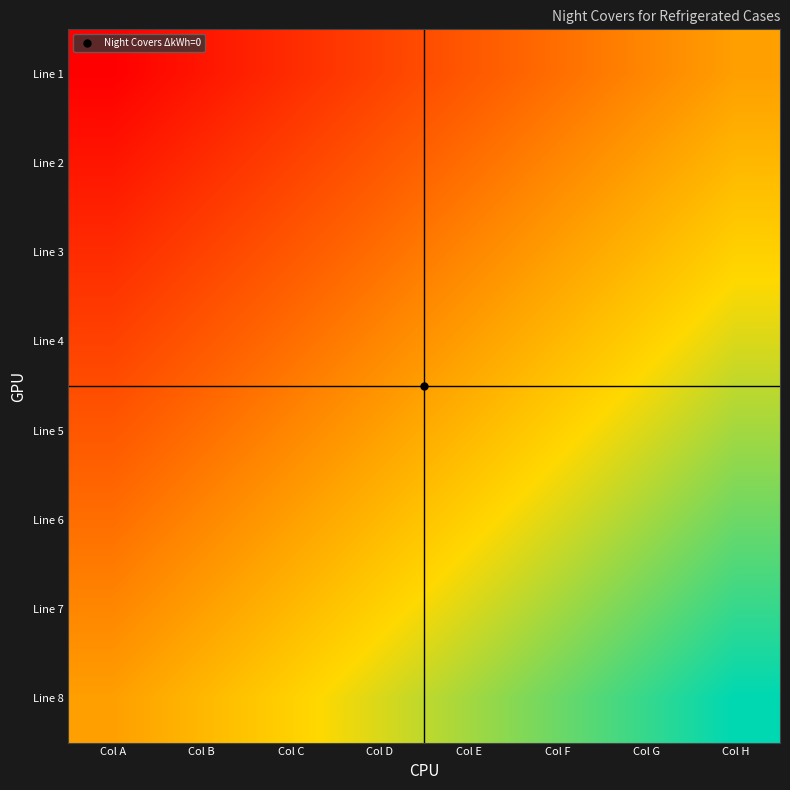

Reading right to left, list all the values displayed in this chart.

Line 1: Col H=0.5	Col G=0.4	Col F=0.4	Col E=0.3	Col D=0.2	Col C=0.1	Col B=0.1	Col A=0.0
Line 2: Col H=0.6	Col G=0.5	Col F=0.4	Col E=0.4	Col D=0.3	Col C=0.2	Col B=0.1	Col A=0.1
Line 3: Col H=0.6	Col G=0.6	Col F=0.5	Col E=0.4	Col D=0.4	Col C=0.3	Col B=0.2	Col A=0.1
Line 4: Col H=0.7	Col G=0.6	Col F=0.6	Col E=0.5	Col D=0.4	Col C=0.4	Col B=0.3	Col A=0.2
Line 5: Col H=0.8	Col G=0.7	Col F=0.6	Col E=0.6	Col D=0.5	Col C=0.4	Col B=0.4	Col A=0.3
Line 6: Col H=0.9	Col G=0.8	Col F=0.7	Col E=0.6	Col D=0.6	Col C=0.5	Col B=0.4	Col A=0.4
Line 7: Col H=0.9	Col G=0.9	Col F=0.8	Col E=0.7	Col D=0.6	Col C=0.6	Col B=0.5	Col A=0.4
Line 8: Col H=1.0	Col G=0.9	Col F=0.9	Col E=0.8	Col D=0.7	Col C=0.6	Col B=0.6	Col A=0.5